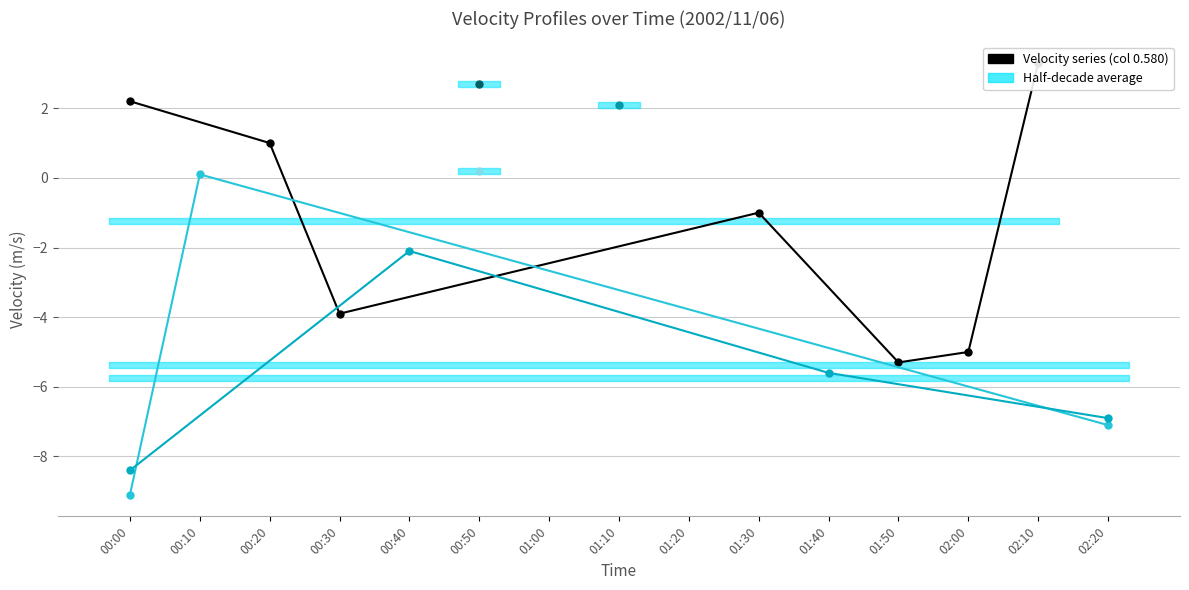

Which has a higher value, 01:40 or 00:30?

01:40